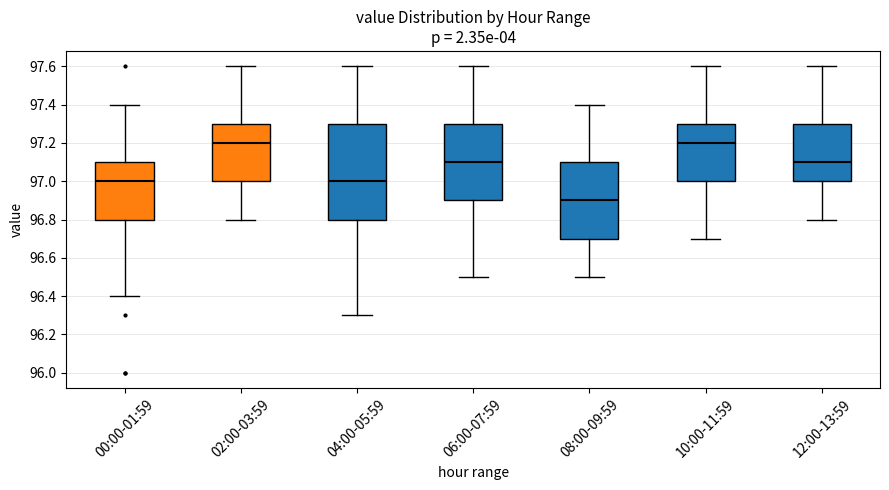

Reading left to right, transcribe this box plot: for each box, give where its median line is, the range the box spans, and where its two whiskers end, as read against the y-axis. The values are not printed on the chart, so give them approximately, as read against the axis.

00:00-01:59: median 97.0, box 96.8 to 97.1, whiskers 96.4 to 97.4
02:00-03:59: median 97.2, box 97.0 to 97.3, whiskers 96.8 to 97.6
04:00-05:59: median 97.0, box 96.8 to 97.3, whiskers 96.3 to 97.6
06:00-07:59: median 97.1, box 96.9 to 97.3, whiskers 96.5 to 97.6
08:00-09:59: median 96.9, box 96.7 to 97.1, whiskers 96.5 to 97.4
10:00-11:59: median 97.2, box 97.0 to 97.3, whiskers 96.7 to 97.6
12:00-13:59: median 97.1, box 97.0 to 97.3, whiskers 96.8 to 97.6